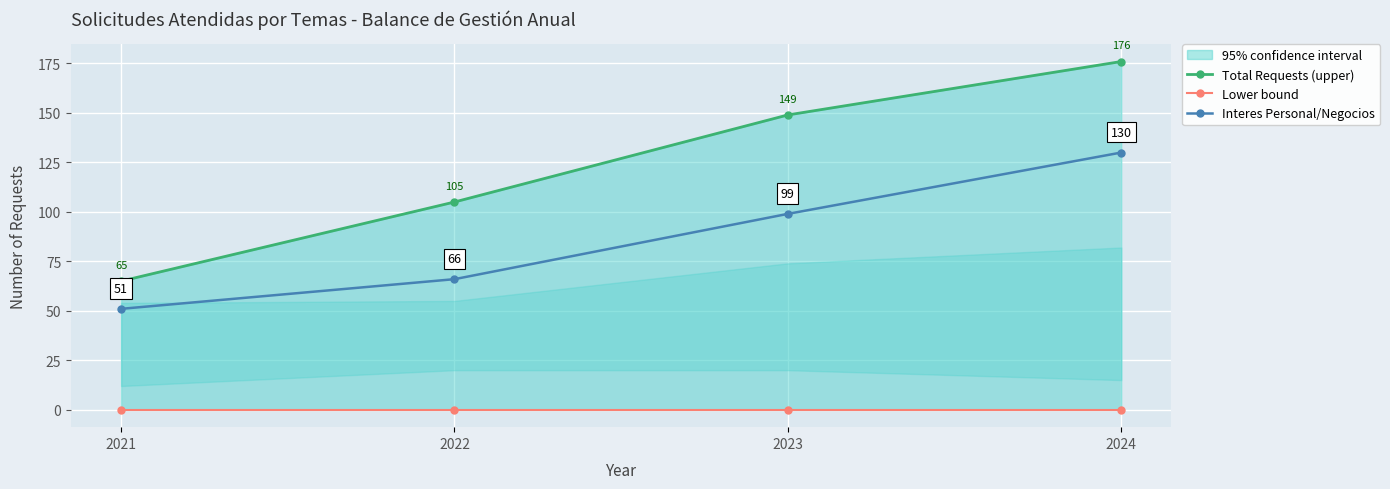

Between 2024 and 2023, which is larger?

2024